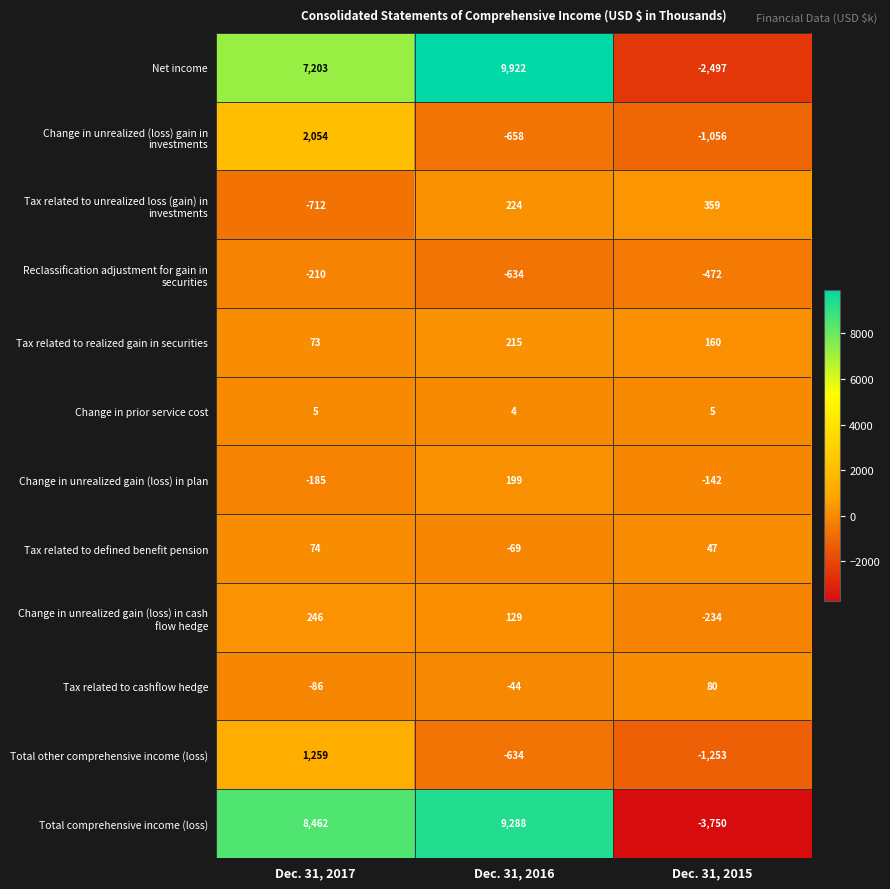

At which label is Tax related to realized gain in securities closest to 144?

Dec. 31, 2015